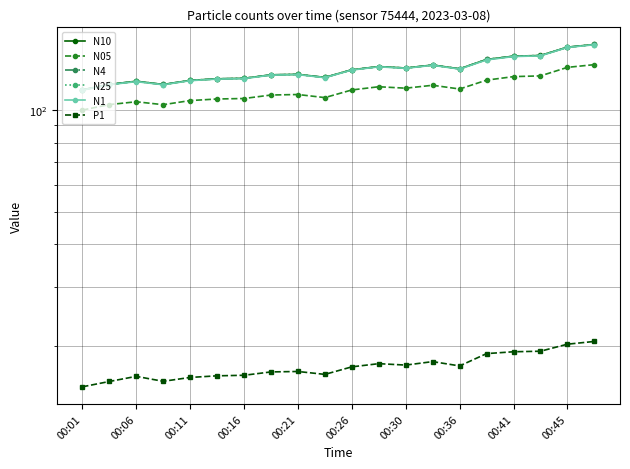

What is the value of the N25 point at the 20th from the left?

155.9